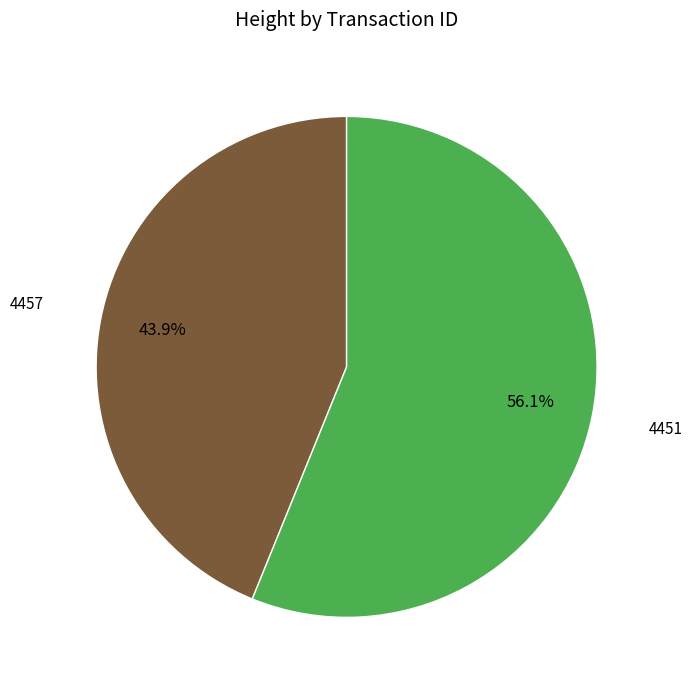

Is there any slice that represents more than half of the pie?

Yes